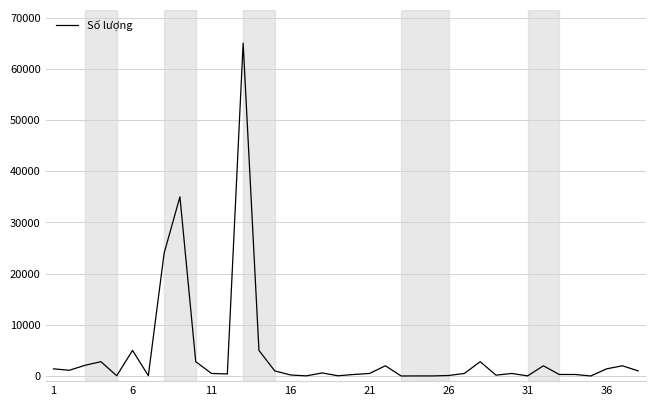

What is the maximum value shown in the chart?

65000